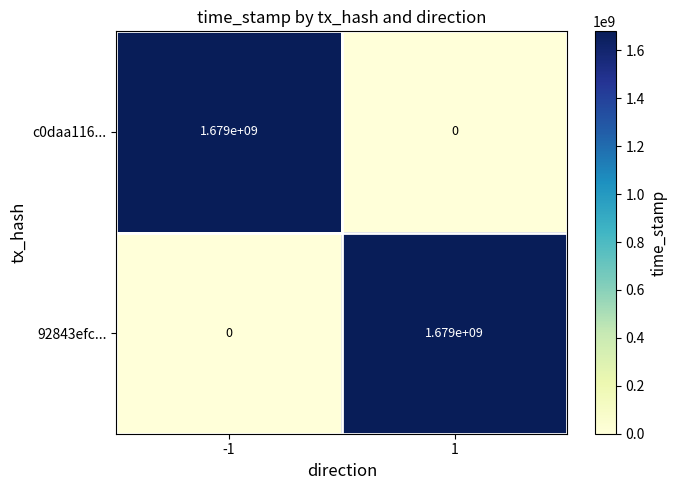

What is the difference between the maximum and minimum values in the c0daa116... series?

1679000000